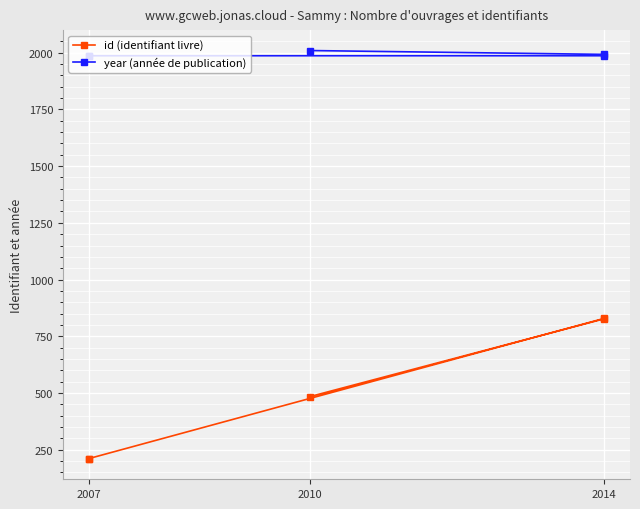

True or false: year (année de publication) has a value of 967 at 2007.

False